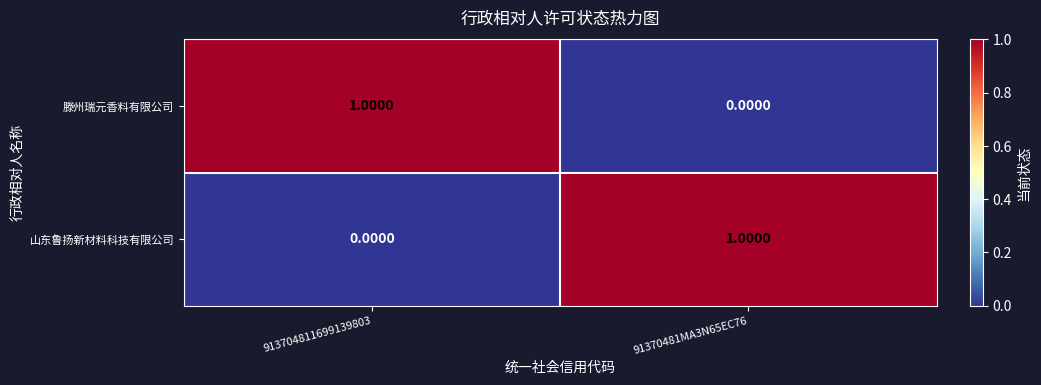

At 91370481MA3N65EC76, list the series in order from largest to smallest.

山东鲁扬新材料科技有限公司, 滕州瑞元香料有限公司